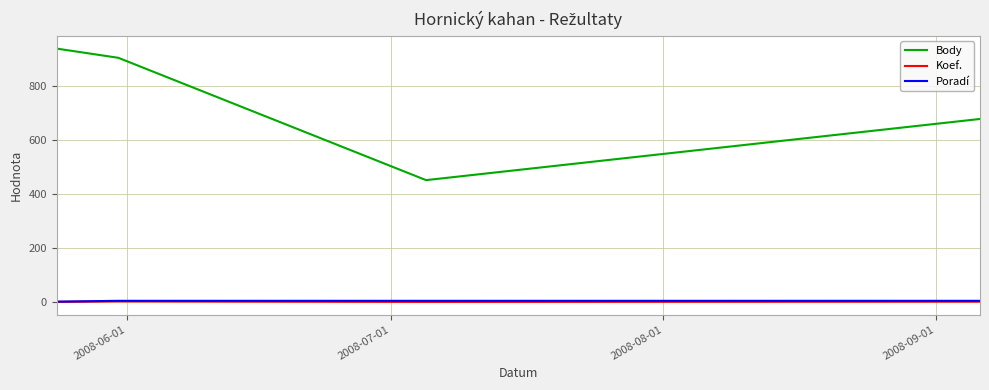

Which series has the widest spread of values?

Body